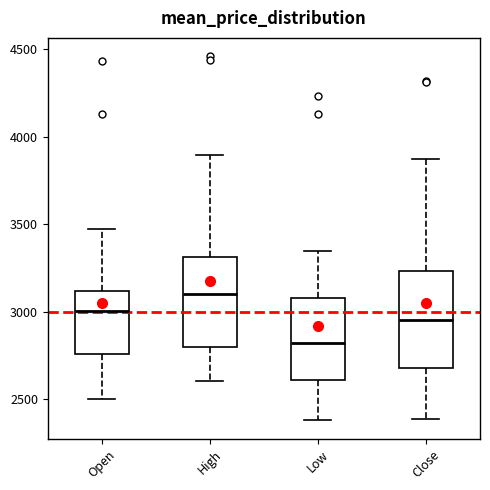

Reading left to right, read every box against the y-axis: the position of its median line, the range the box covers, and the ends of its whiskers. The values are not printed on the chart, so give them approximately, as read against the axis.

Open: median 3000, box 2750 to 3100, whiskers 2500 to 3500
High: median 3100, box 2800 to 3300, whiskers 2600 to 3900
Low: median 2800, box 2600 to 3100, whiskers 2400 to 3350
Close: median 2950, box 2700 to 3250, whiskers 2400 to 3850